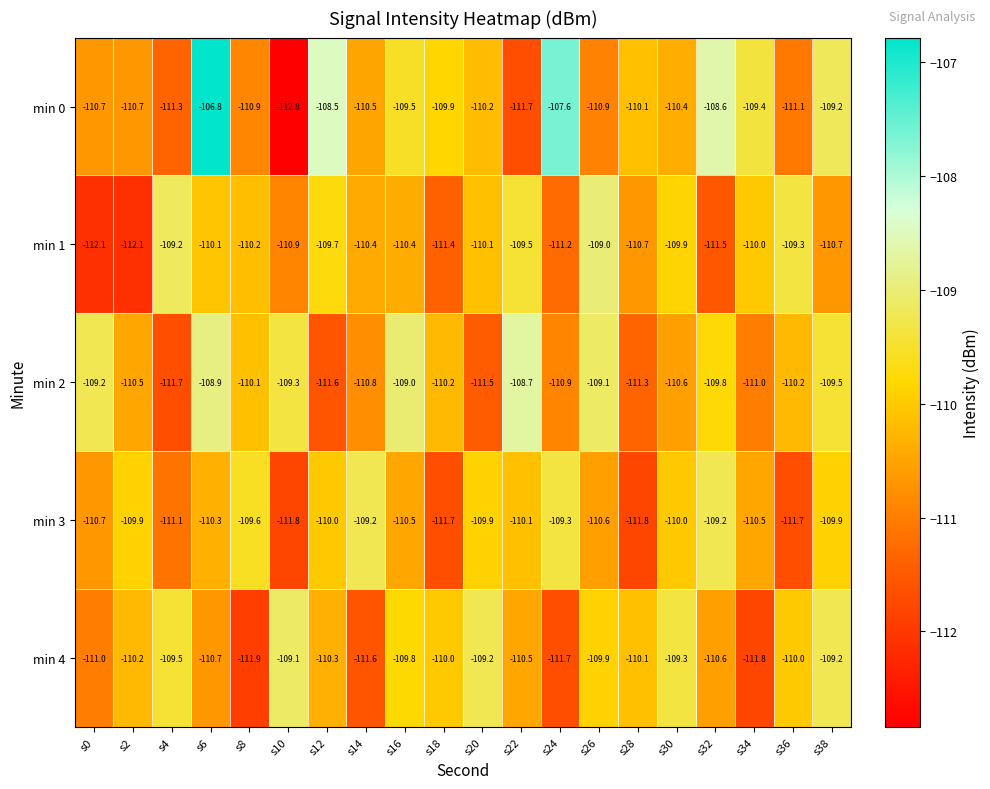

What is the minimum value shown in the chart?

-112.8